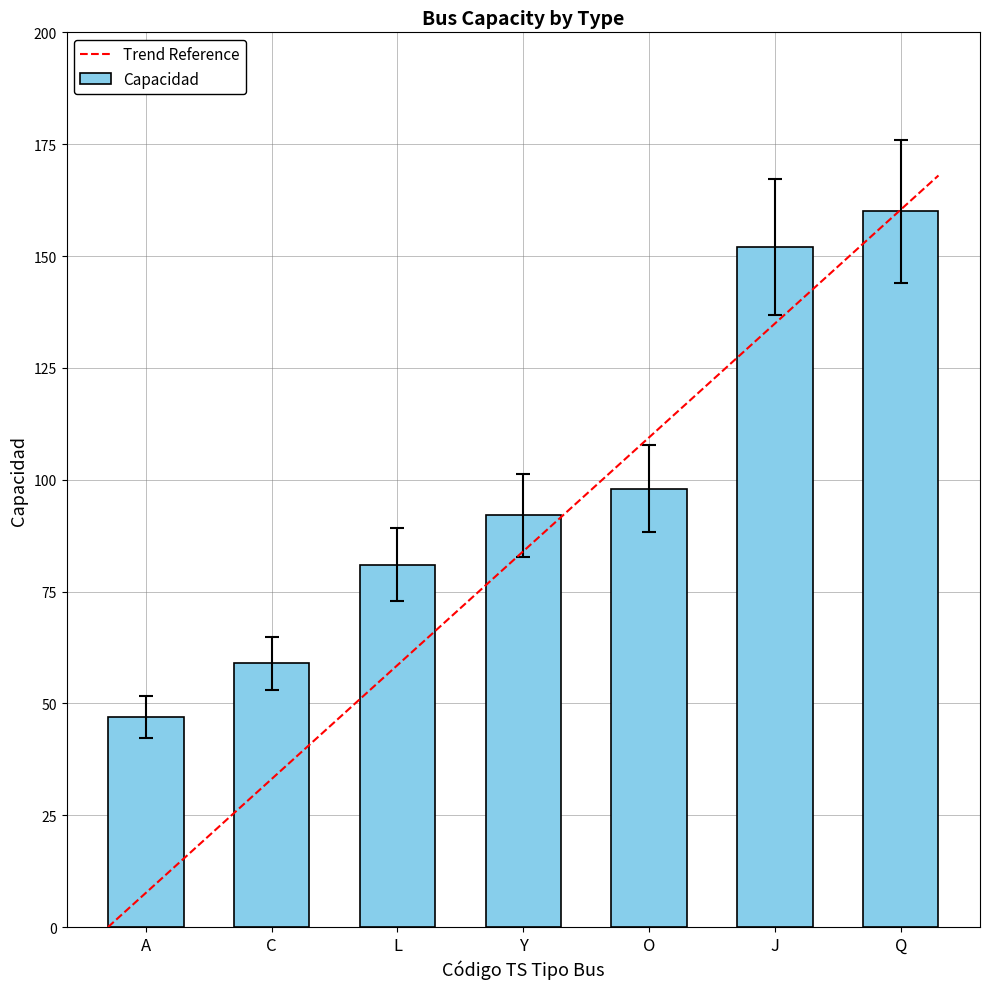

List the labels in order of value, smallest first.

A, C, L, Y, O, J, Q